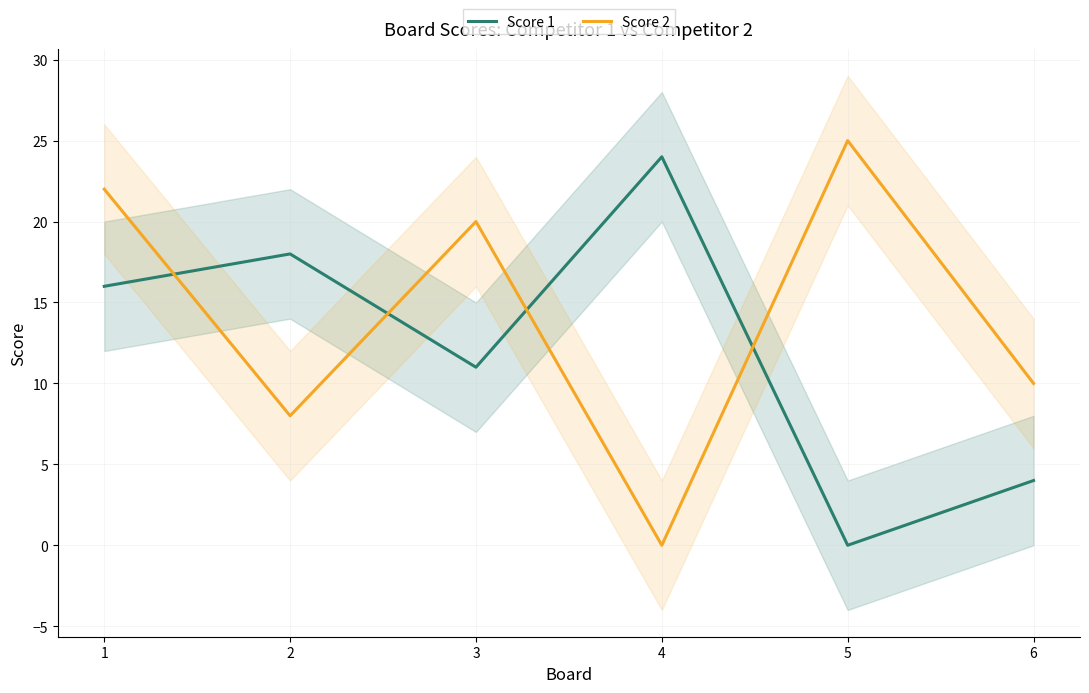

At 6, list the series in order from largest to smallest.

Score 2, Score 1